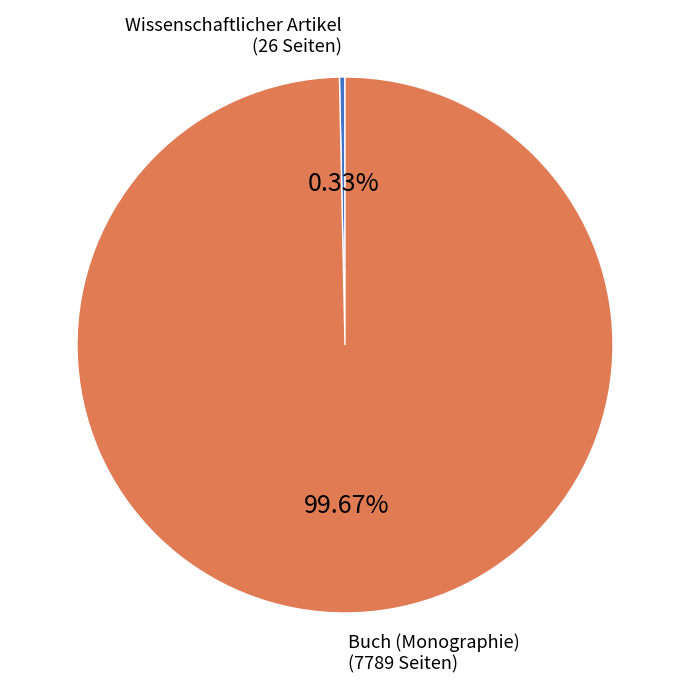

Does any single category account for the majority?

Yes